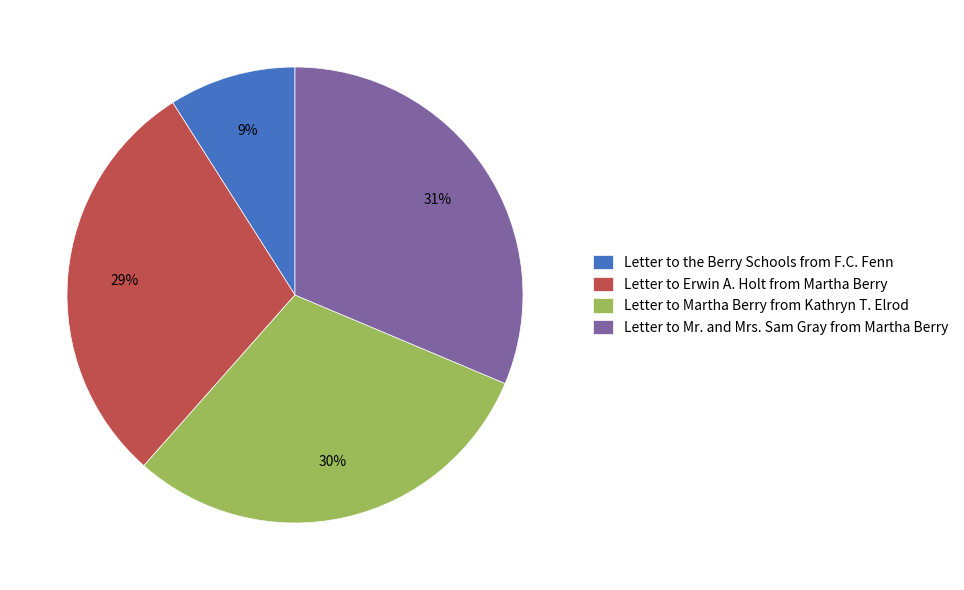

To the nearest percent, what is the average slice percentage?

25%